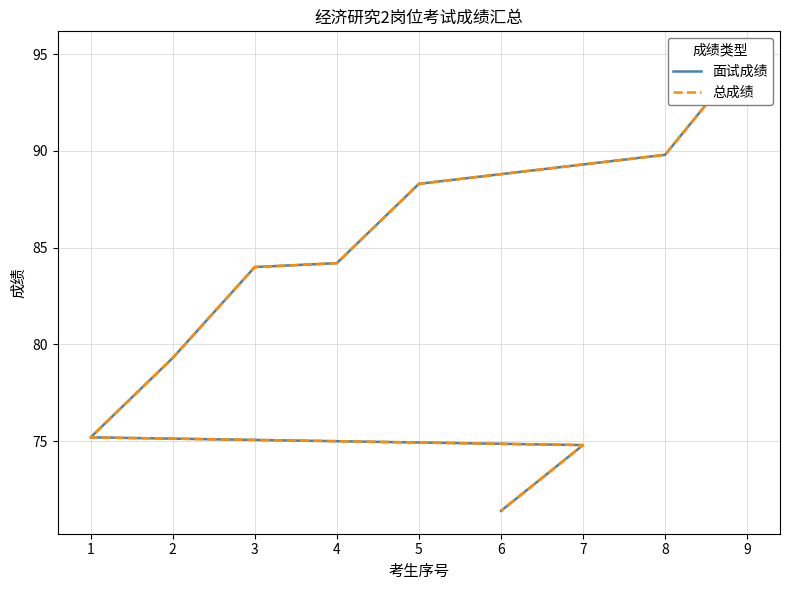

What are all the series names shown in the legend?

面试成绩, 总成绩